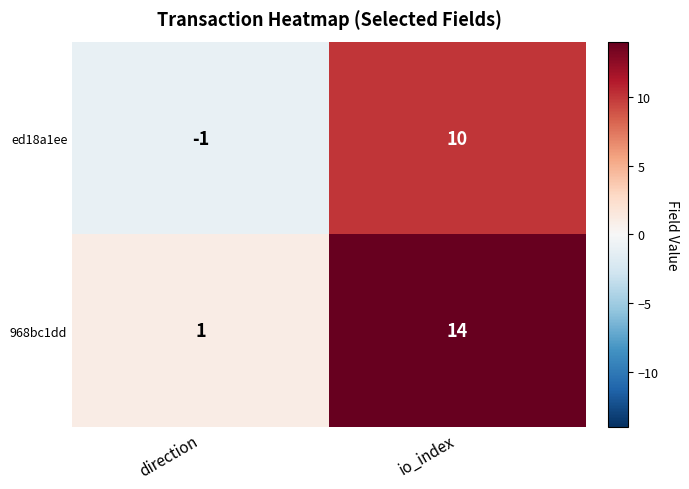

What is the smallest value displayed?

-1